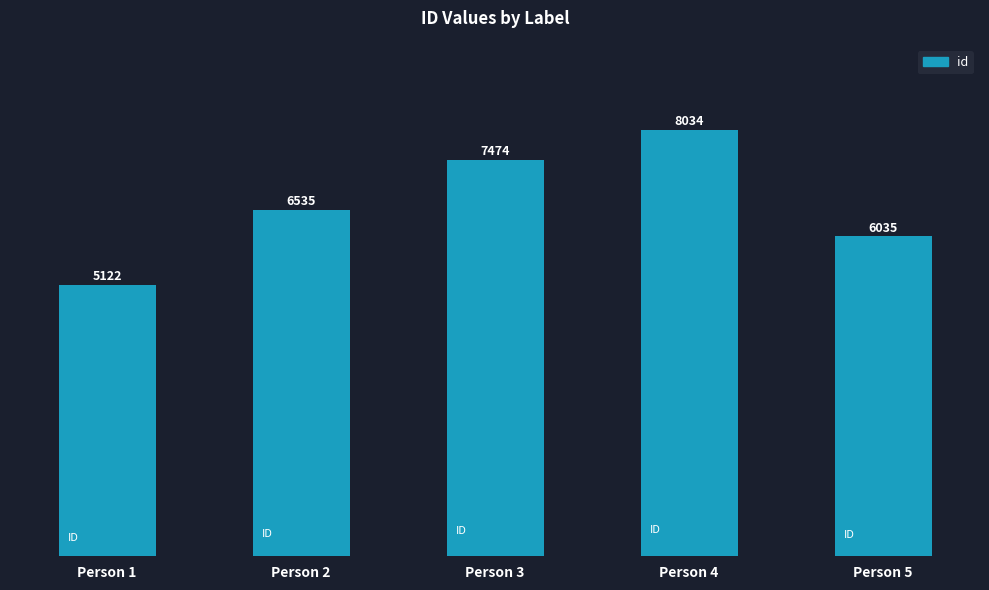

What is the difference between the maximum and second lowest values?

1999